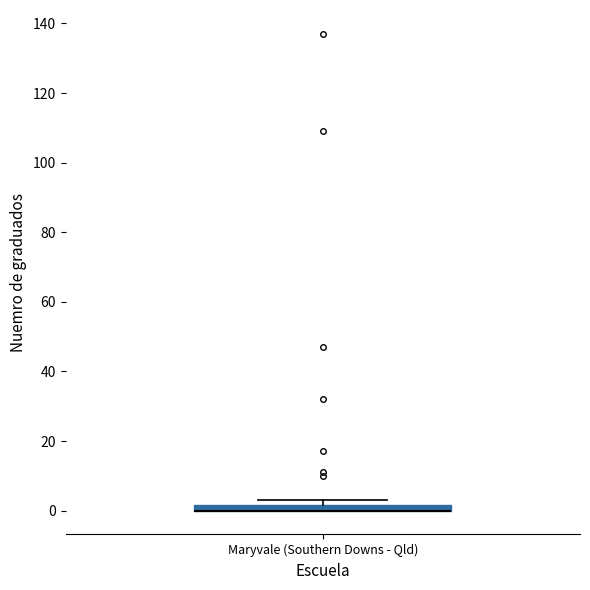

Where is the lower edge of the box for Maryvale (Southern Downs - Qld) on the y-axis? The values are not printed on the chart, so give them approximately, as read against the axis.

0